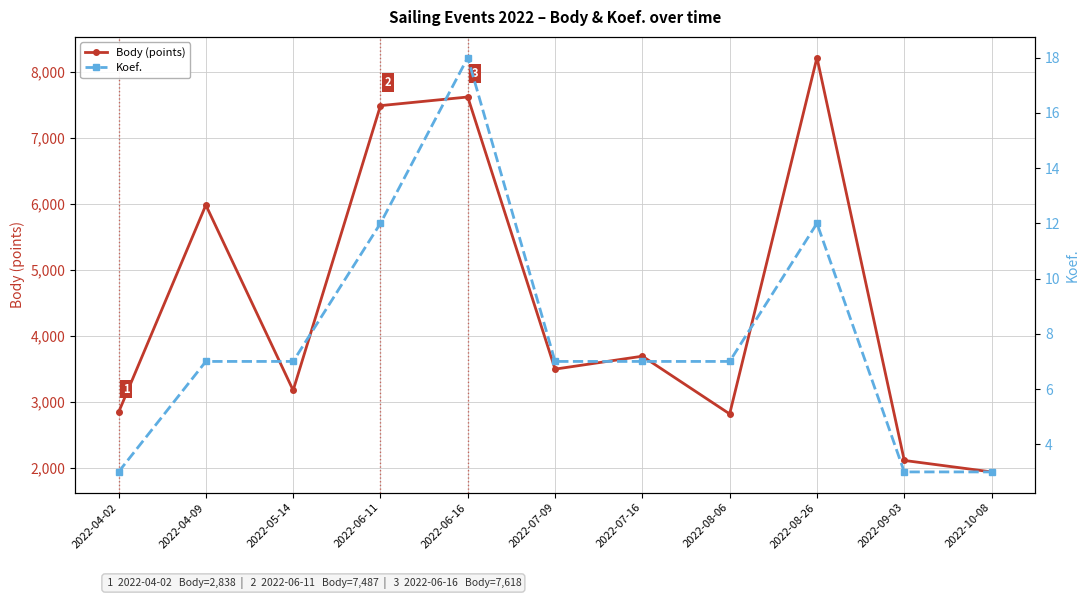

True or false: Koef. and Body (points) intersect in this chart.

False